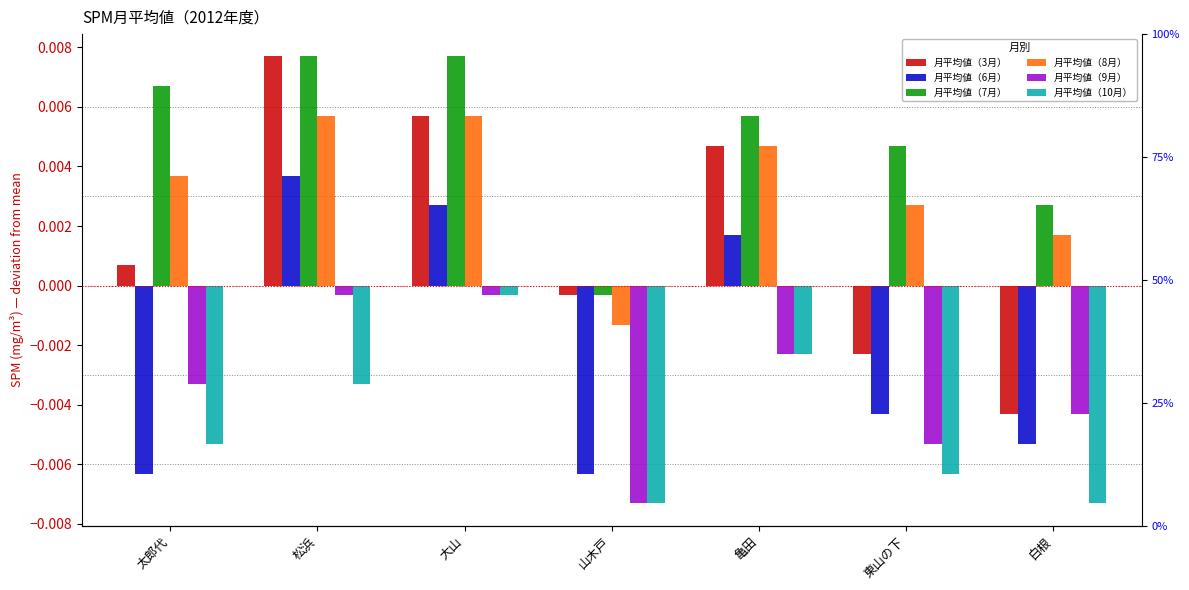

How many distinct data groups are displayed?

6